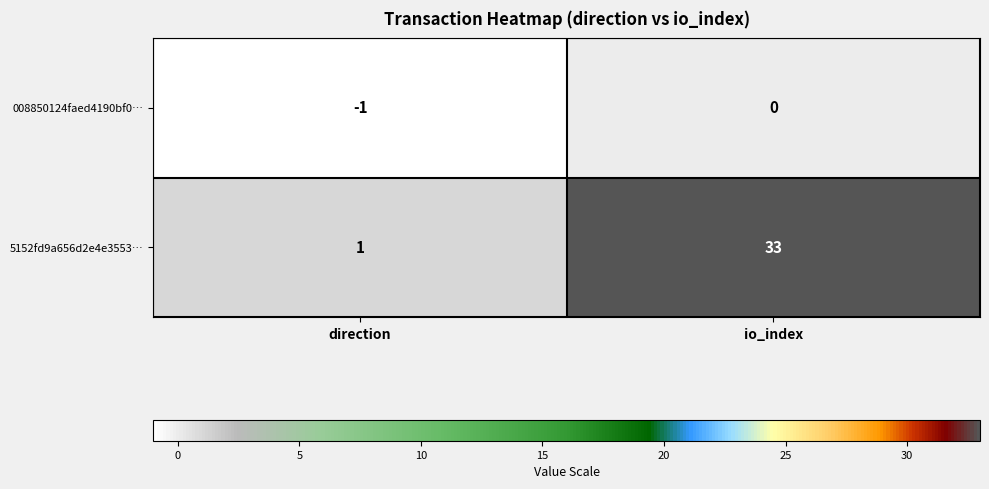

The 5152fd9a656d2e4e3553… series shows 1 at direction. True or false?

True